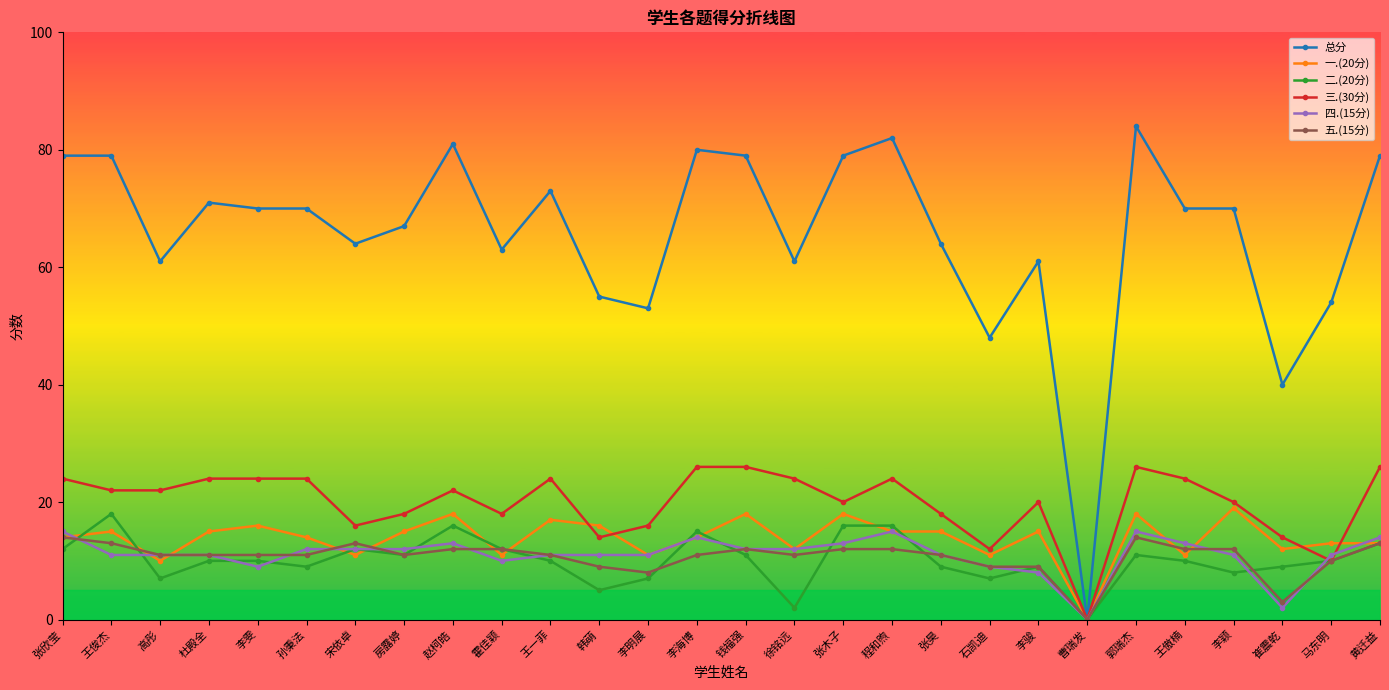

Reading left to right, what are all the values shown in this chart?

总分: 79	79	61	71	70	70	64	67	81	63	73	55	53	80	79	61	79	82	64	48	61	0	84	70	70	40	54	79
一.(20分): 14	15	10	15	16	14	11	15	18	11	17	16	11	14	18	12	18	15	15	11	15	0	18	11	19	12	13	13
二.(20分): 12	18	7	10	10	9	12	11	16	12	10	5	7	15	11	2	16	16	9	7	9	0	11	10	8	9	10	13
三.(30分): 24	22	22	24	24	24	16	18	22	18	24	14	16	26	26	24	20	24	18	12	20	0	26	24	20	14	10	26
四.(15分): 15	11	11	11	9	12	12	12	13	10	11	11	11	14	12	12	13	15	11	9	8	0	15	13	11	2	11	14
五.(15分): 14	13	11	11	11	11	13	11	12	12	11	9	8	11	12	11	12	12	11	9	9	0	14	12	12	3	10	13